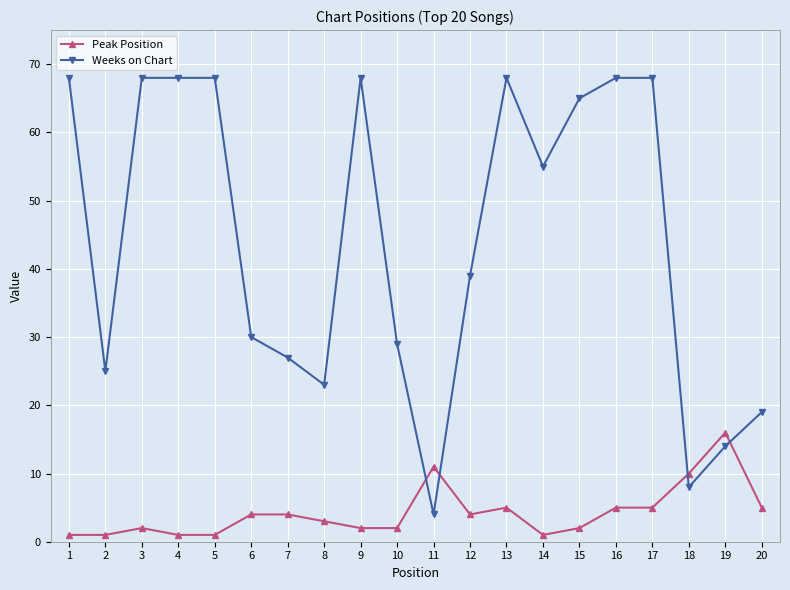

What is the value of the Weeks on Chart point at the 8th from the left?

23